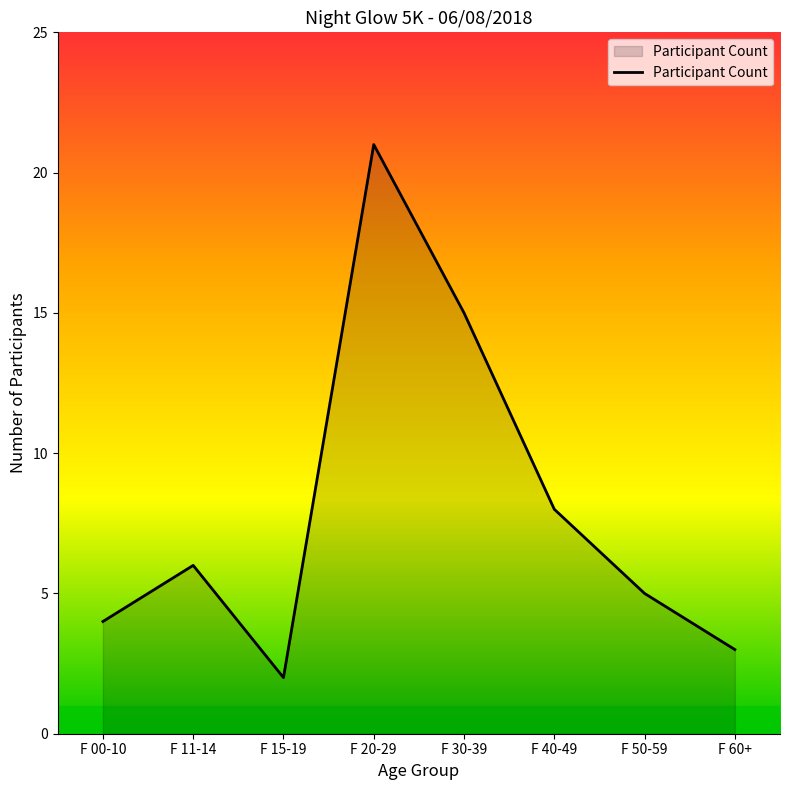

Is it true that the value at F 15-19 is 3?

False